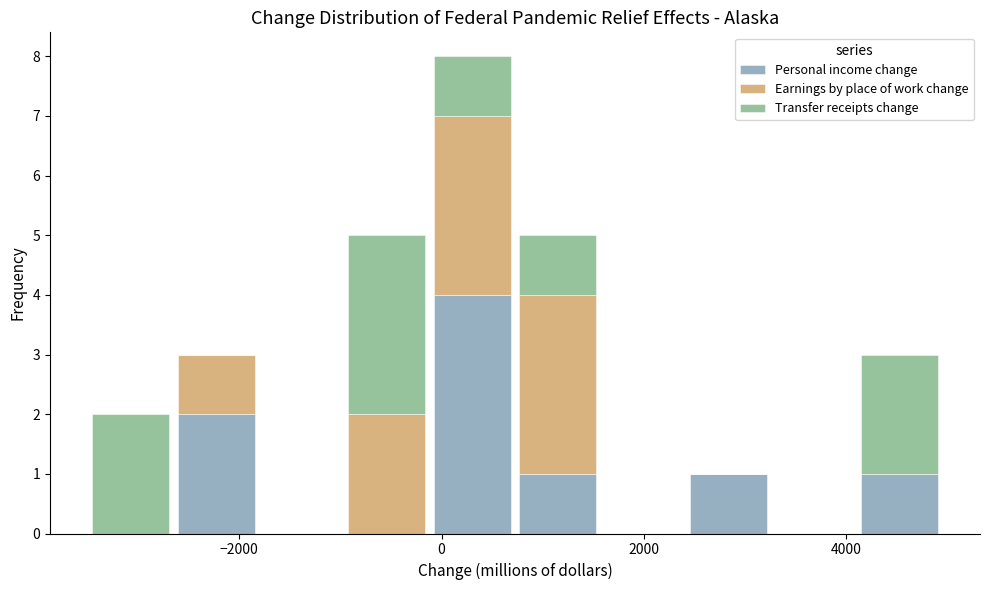

What is the total height of the stacked bar covering 2400 to 3200 on the x-axis? Neither the bar edges nor the heights are printed on the chart, so give them approximately, as read against the axes.

1